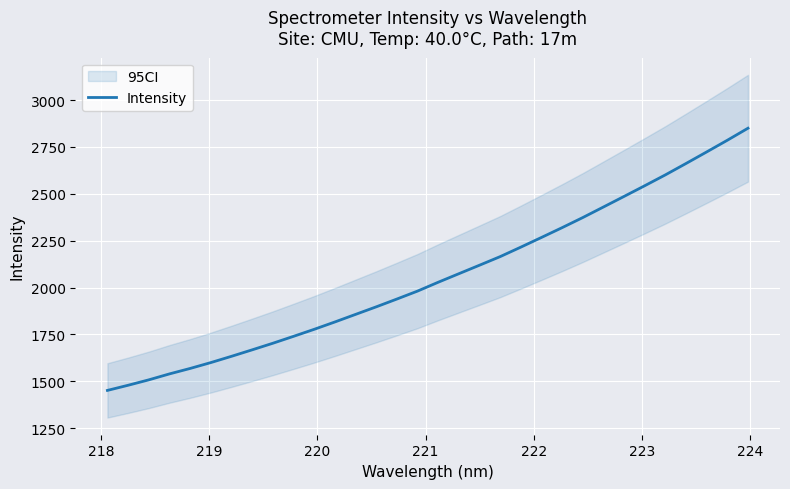

What is the maximum value for Intensity?

2850.2